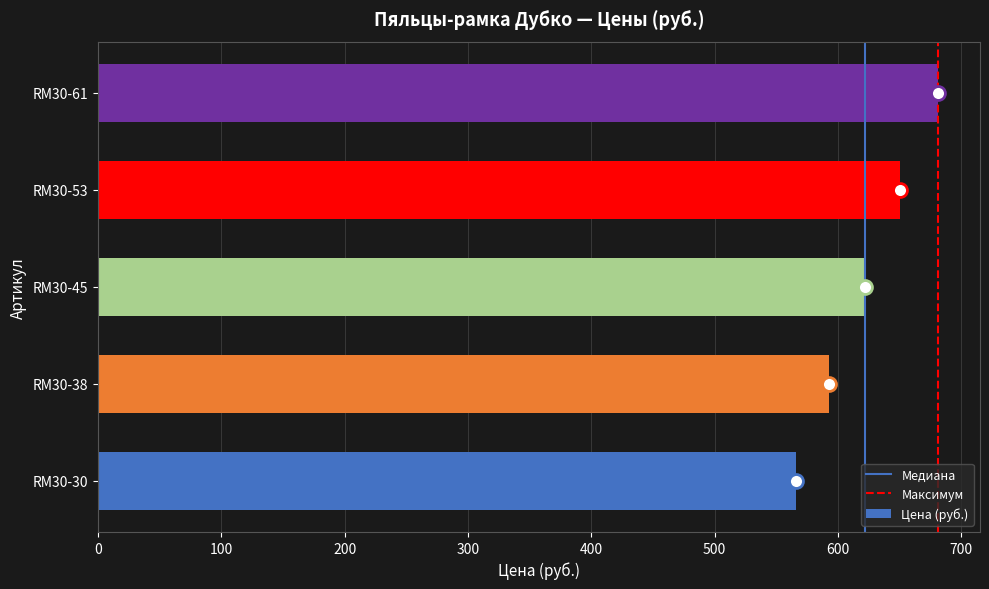

Read the value at RM30-30, to the nearest 5.

565